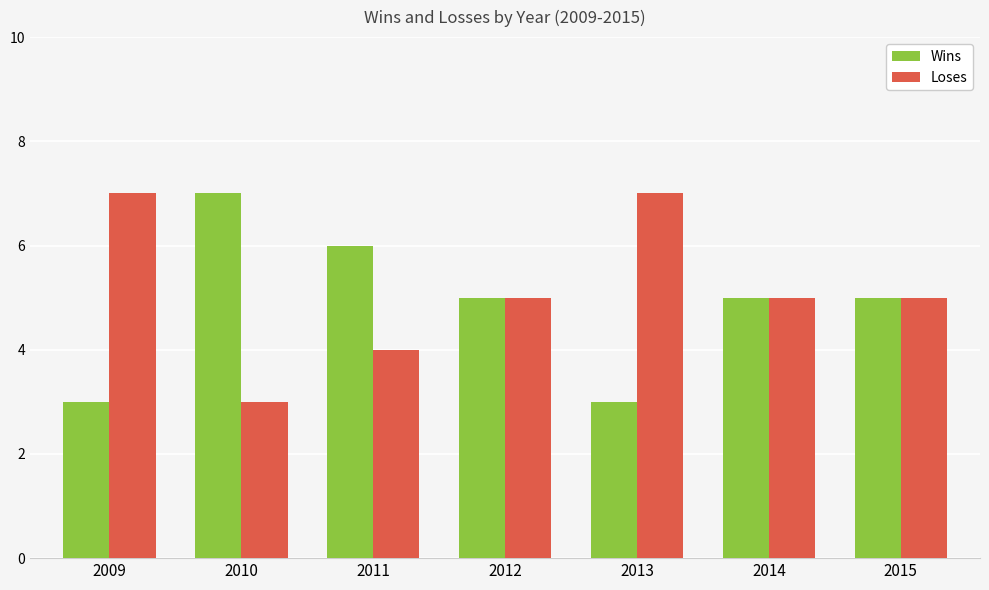

Count the number of data series in this chart.

2